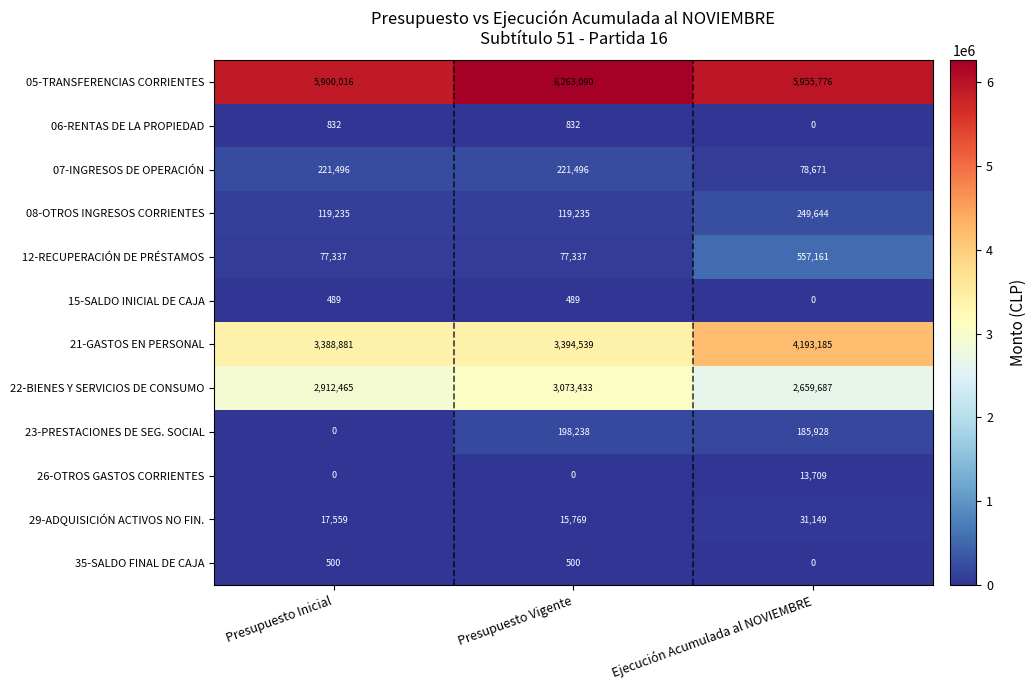

What is the greatest value displayed?

6263090